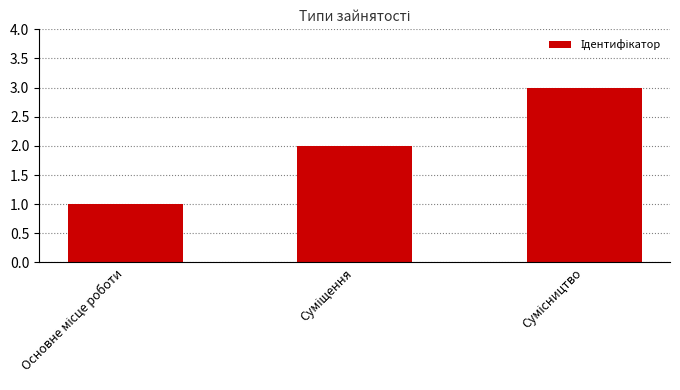

What is the sum of all values?

6